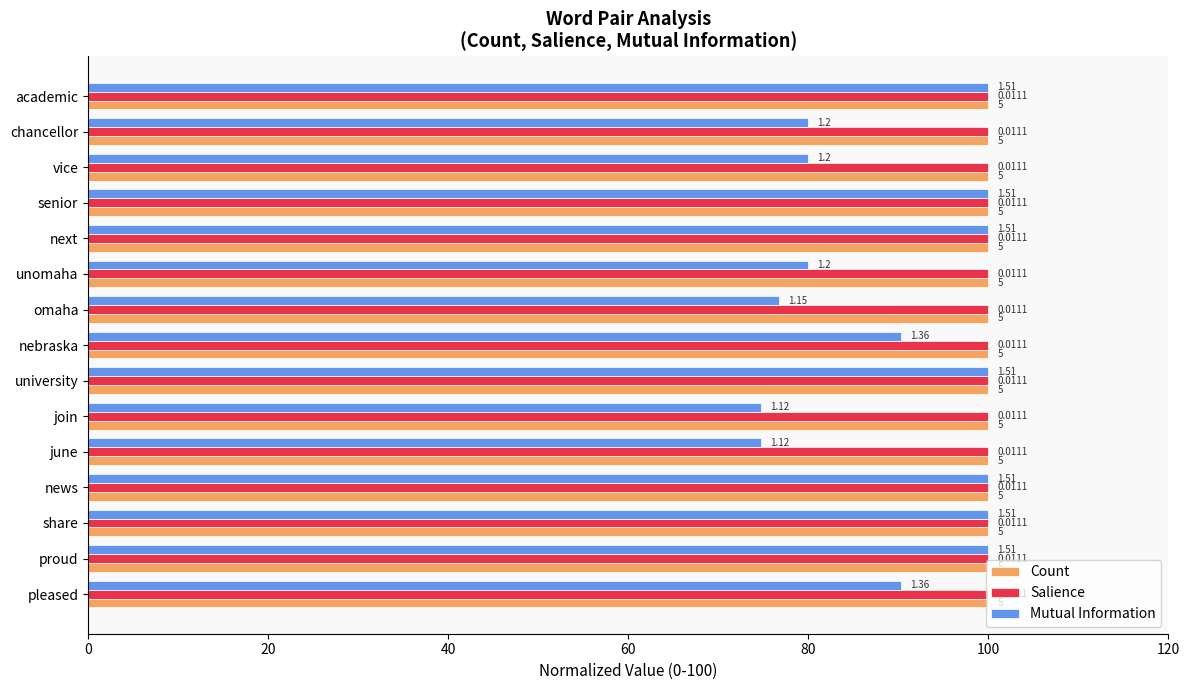

What are all the series names shown in the legend?

Count, Salience, Mutual Information